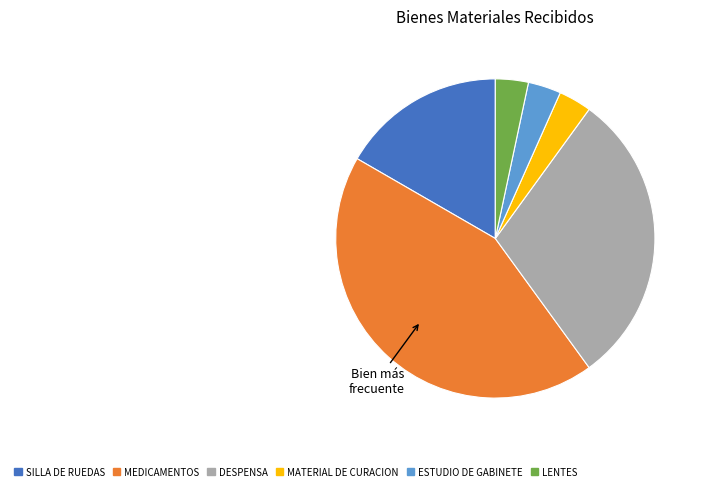

What is the largest slice in the pie chart?

MEDICAMENTOS